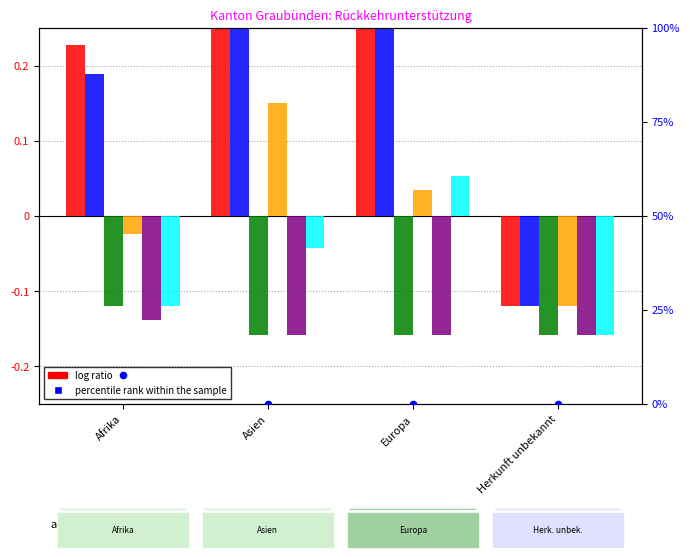

At how many categories does at least one series exceed 0?

3